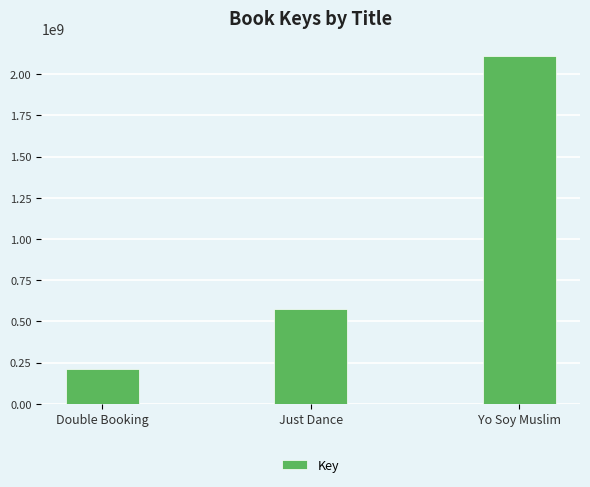

What is the change in value from Double Booking to Just Dance?

+362359250